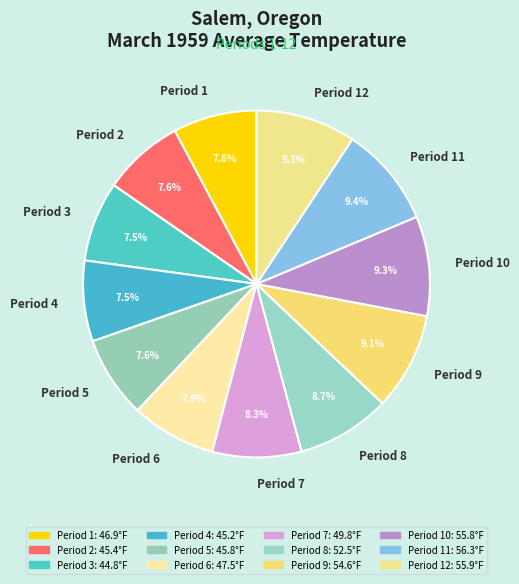

What is the ratio of the value at Period 11 to the value at Period 8?

1.1